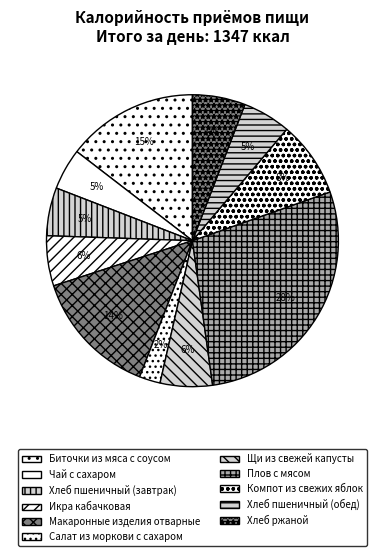

What is the smallest slice in the pie chart?

Салат из моркови с сахаром